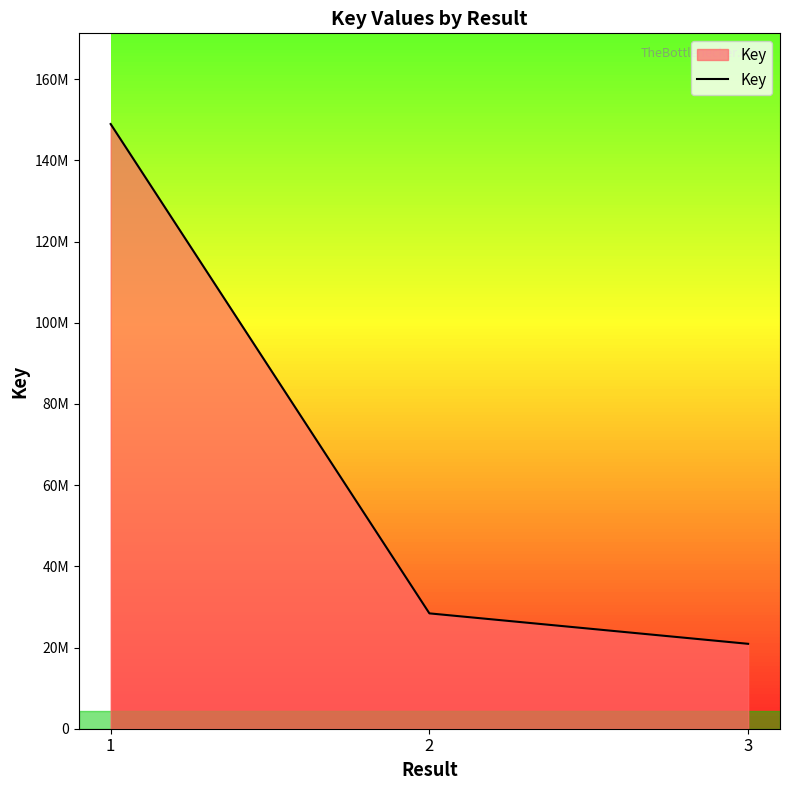

Is this an area chart (filled region under the line)?

Yes